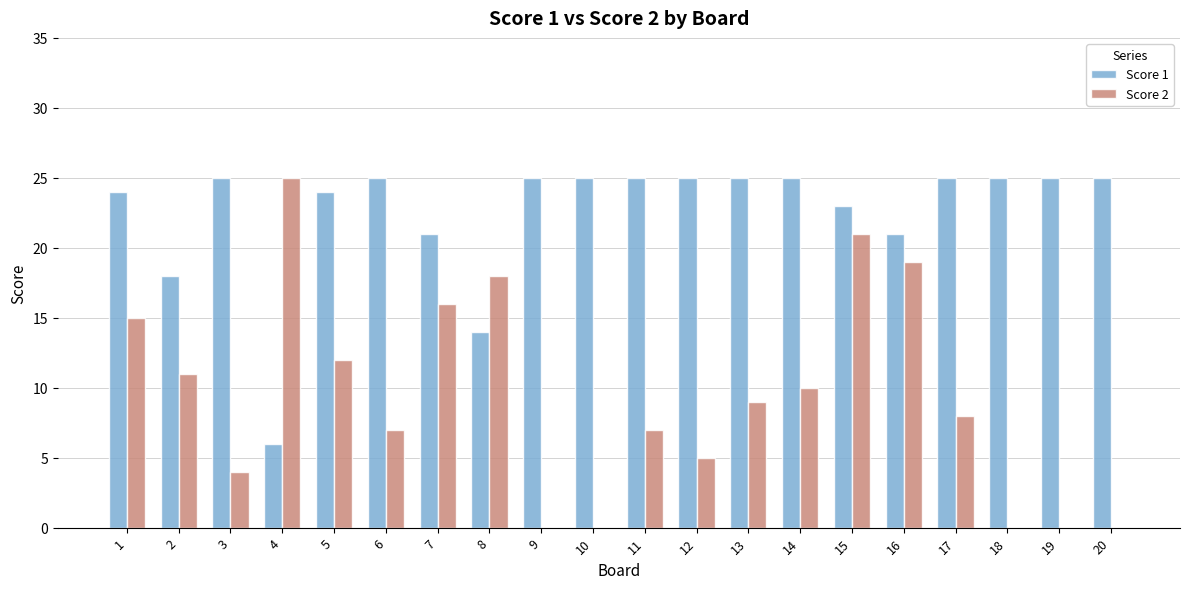

How many data points does each series have?

20